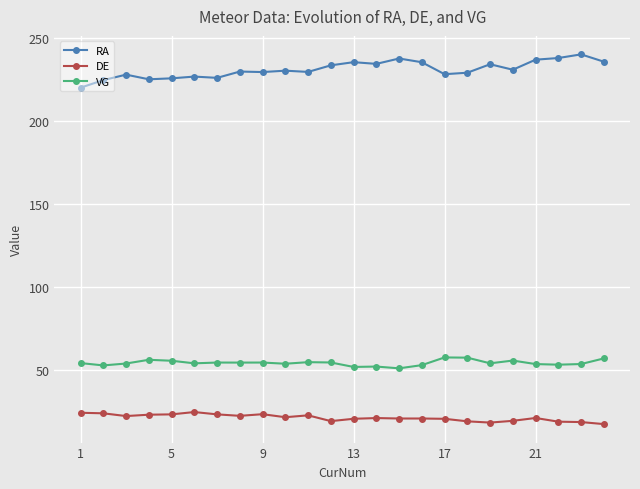

How many data points does each series have?

24